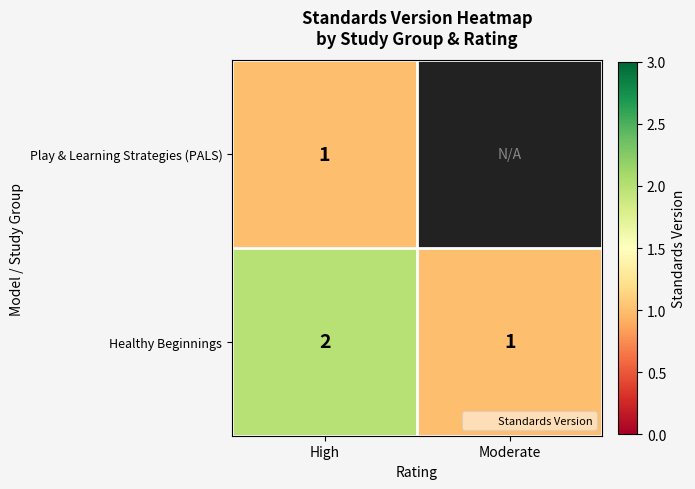

What is the difference between the Healthy Beginnings values at Moderate and High?

1.0